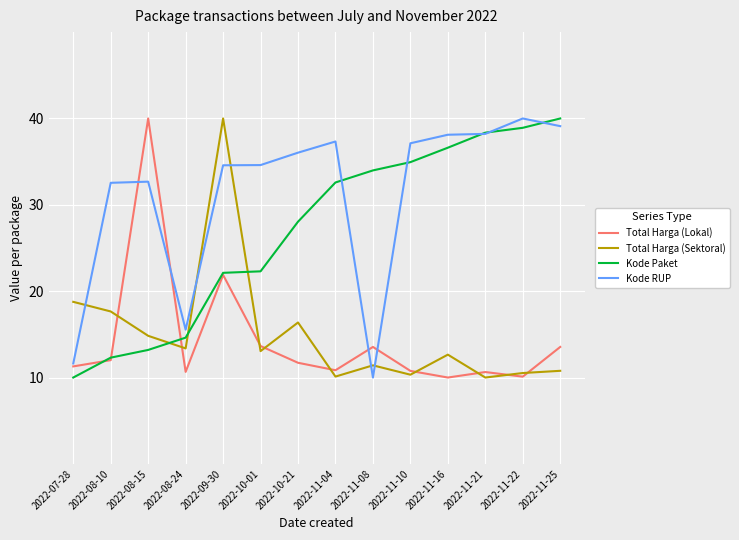

What position from the right is 2022-10-21?

8